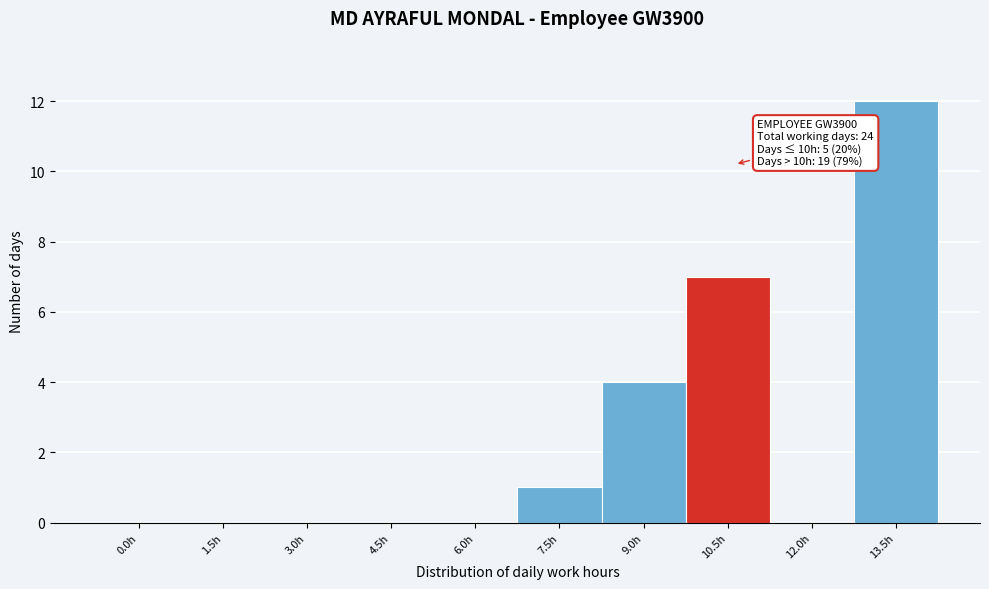

Reading left to right, transcribe all the data shown in this chart.

0.0h=0	1.5h=0	3.0h=0	4.5h=0	6.0h=0	7.5h=1	9.0h=4	10.5h=7	12.0h=0	13.5h=12